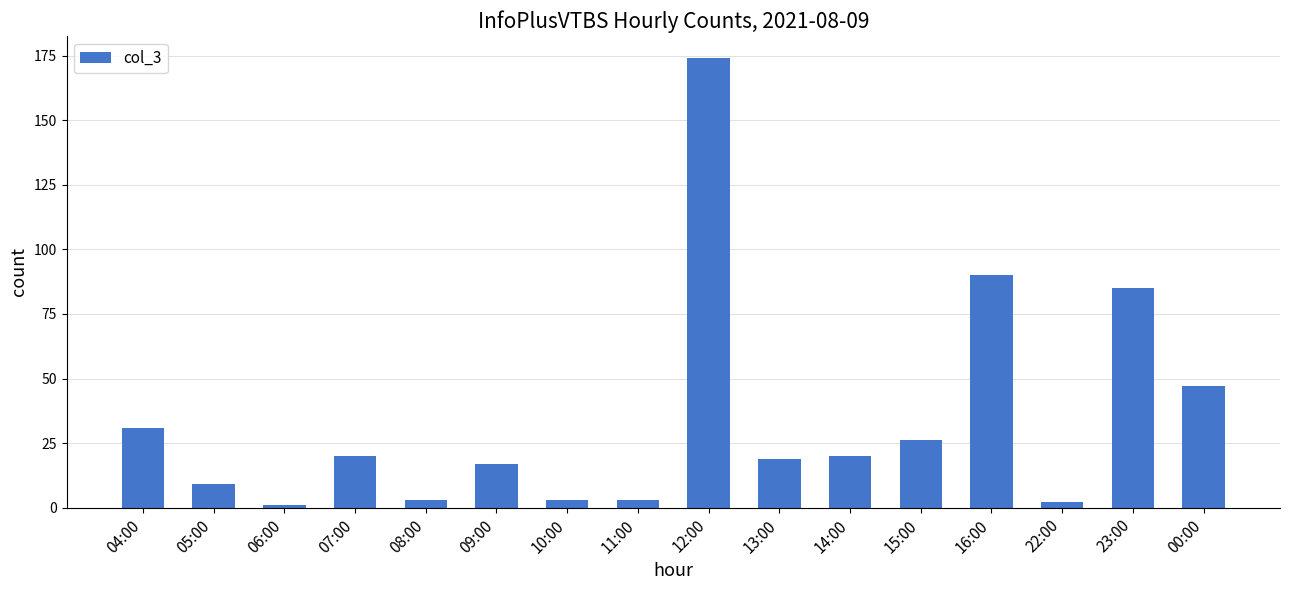

What is the sum of all values?

550